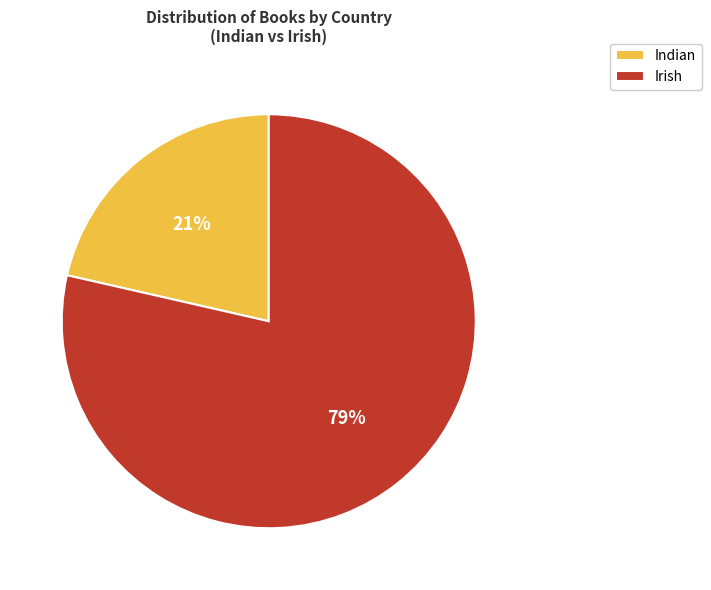

Which category has the biggest portion of the pie?

Irish